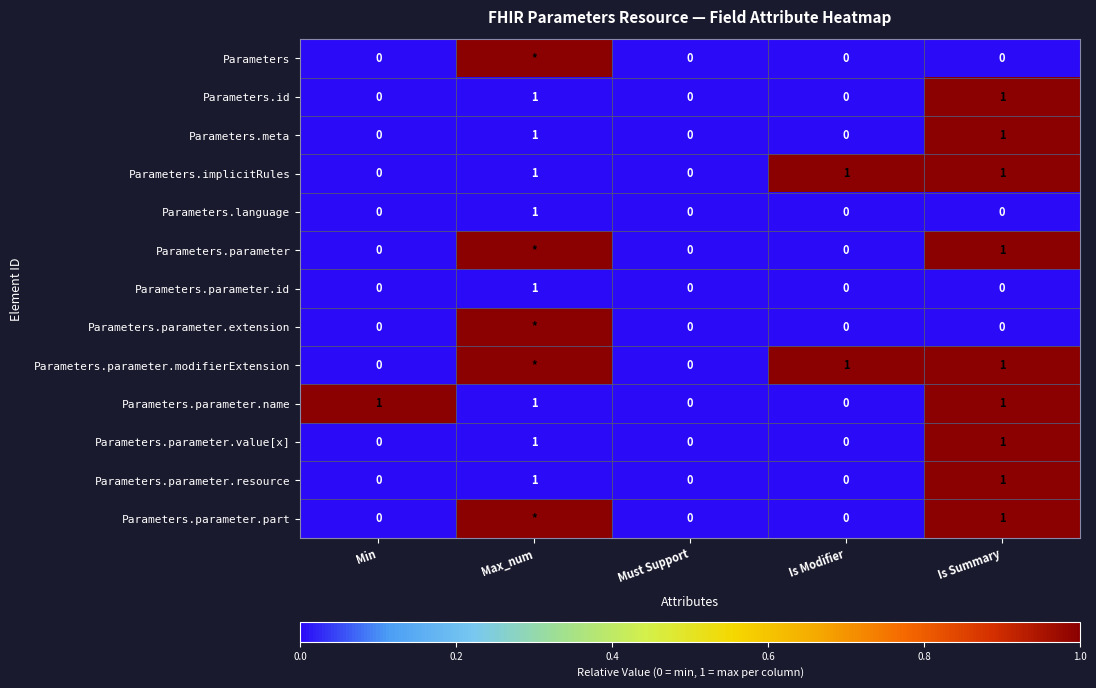

Count the Parameters.id values in the range 0 to 1.

5